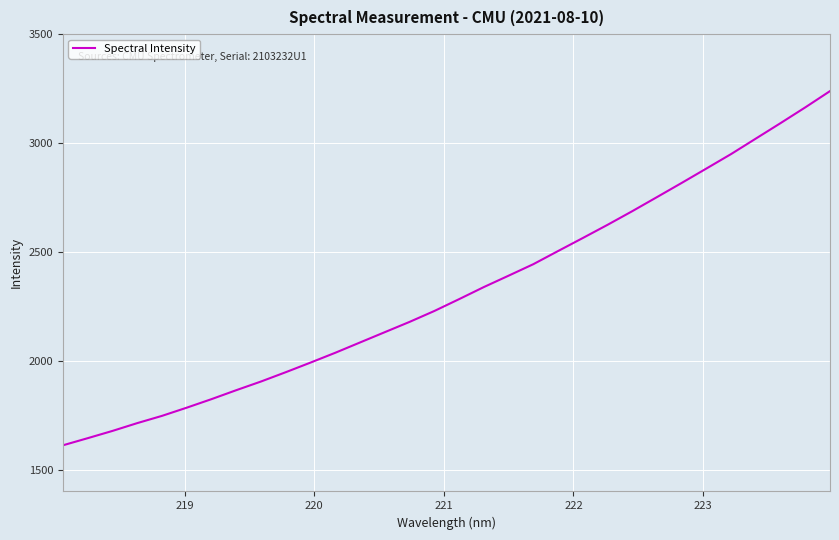

What is the difference between the maximum and minimum values?

1626.6